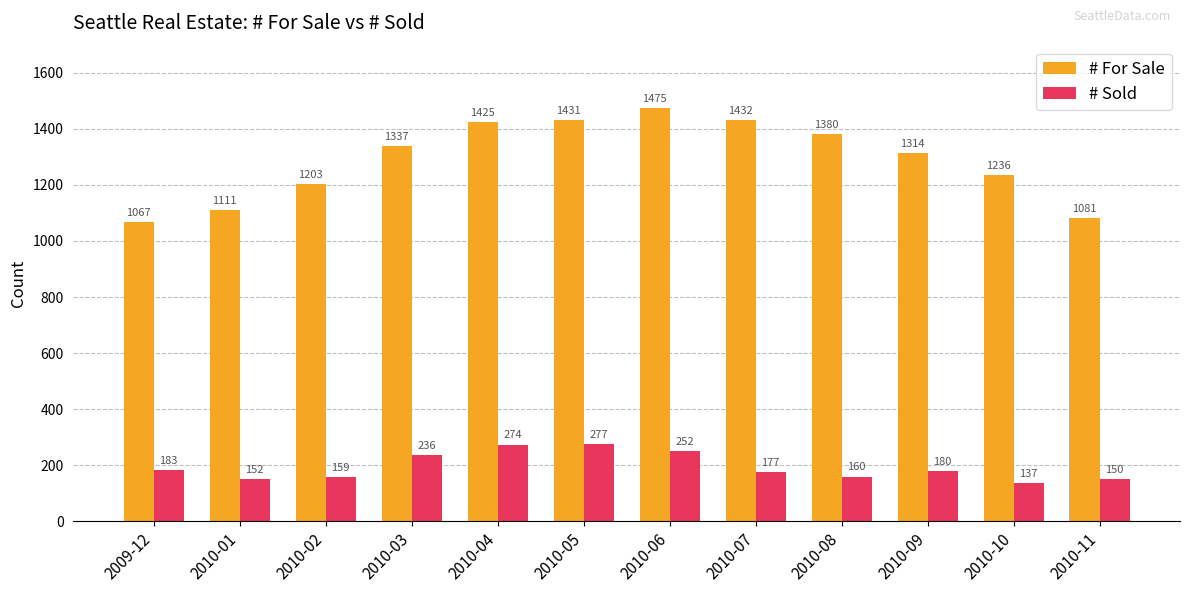

How many categories are shown in the chart?

12